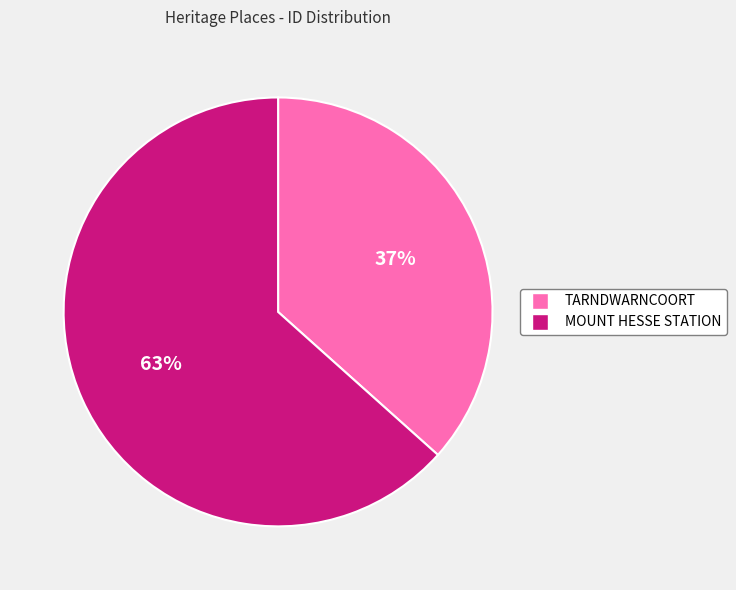

Rank the categories by value from lowest to highest.

TARNDWARNCOORT, MOUNT HESSE STATION